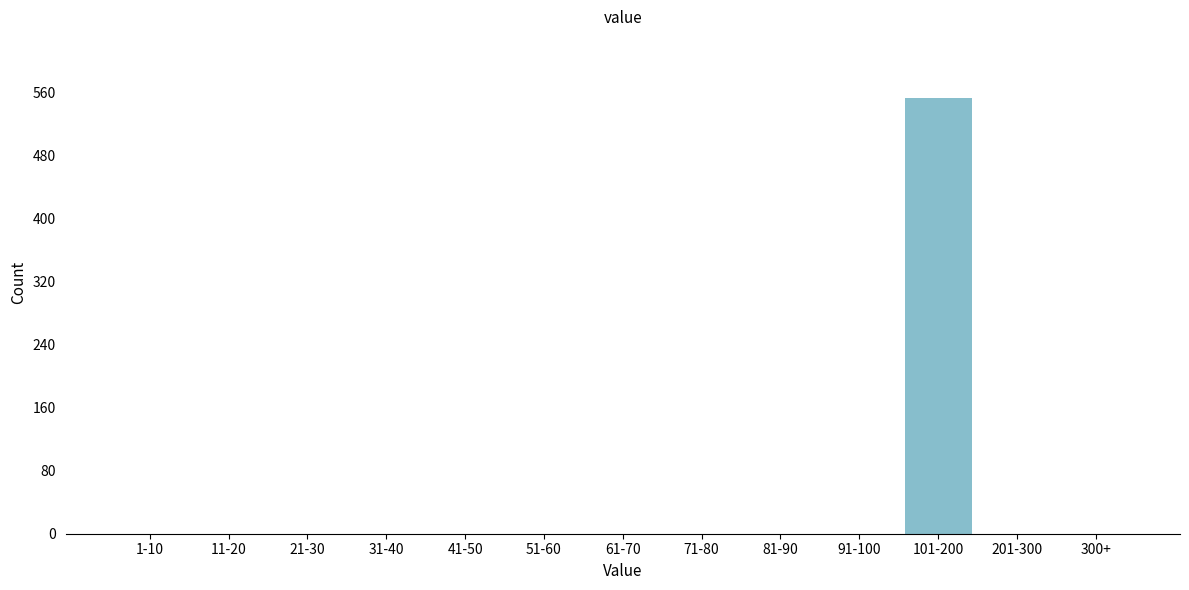

Reading left to right, what are all the values shown in this chart?

1-10=0	11-20=0	21-30=0	31-40=0	41-50=0	51-60=0	61-70=0	71-80=0	81-90=0	91-100=0	101-200=554	201-300=0	300+=0